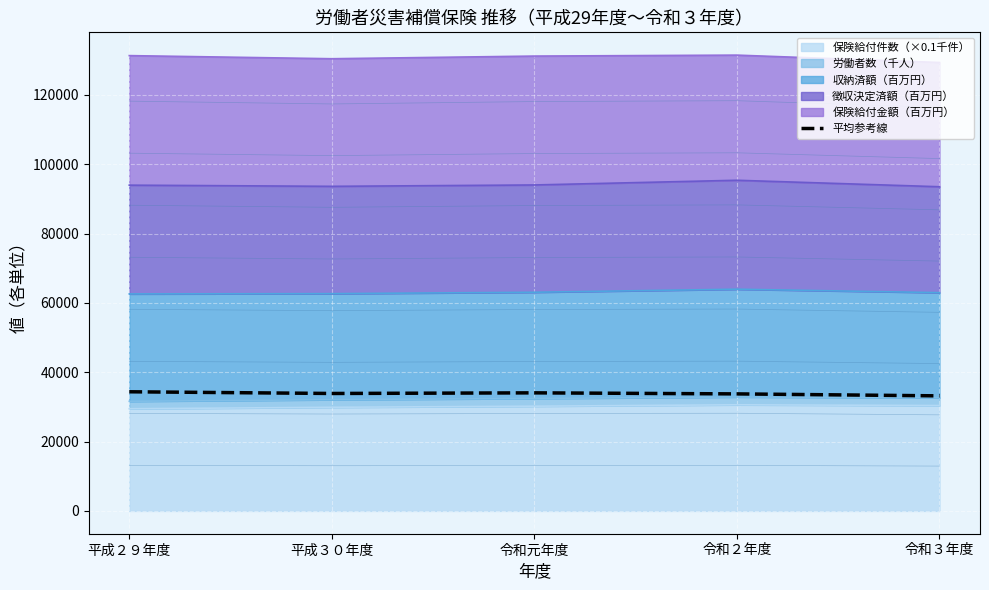

True or false: the data shows 53640.6 at 令和２年度.

False